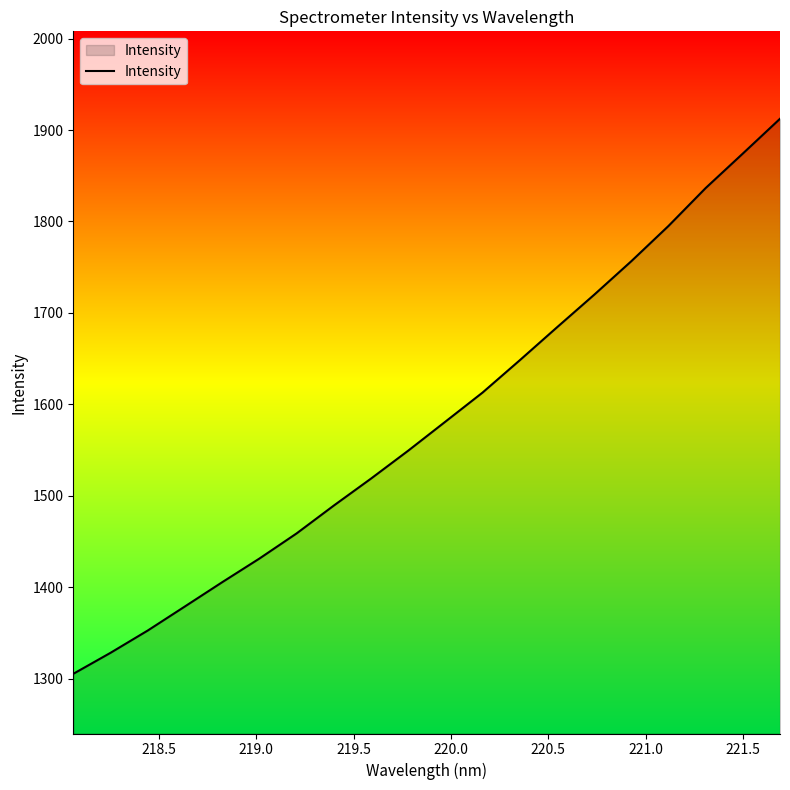

What is the maximum value shown in the chart?

1912.4